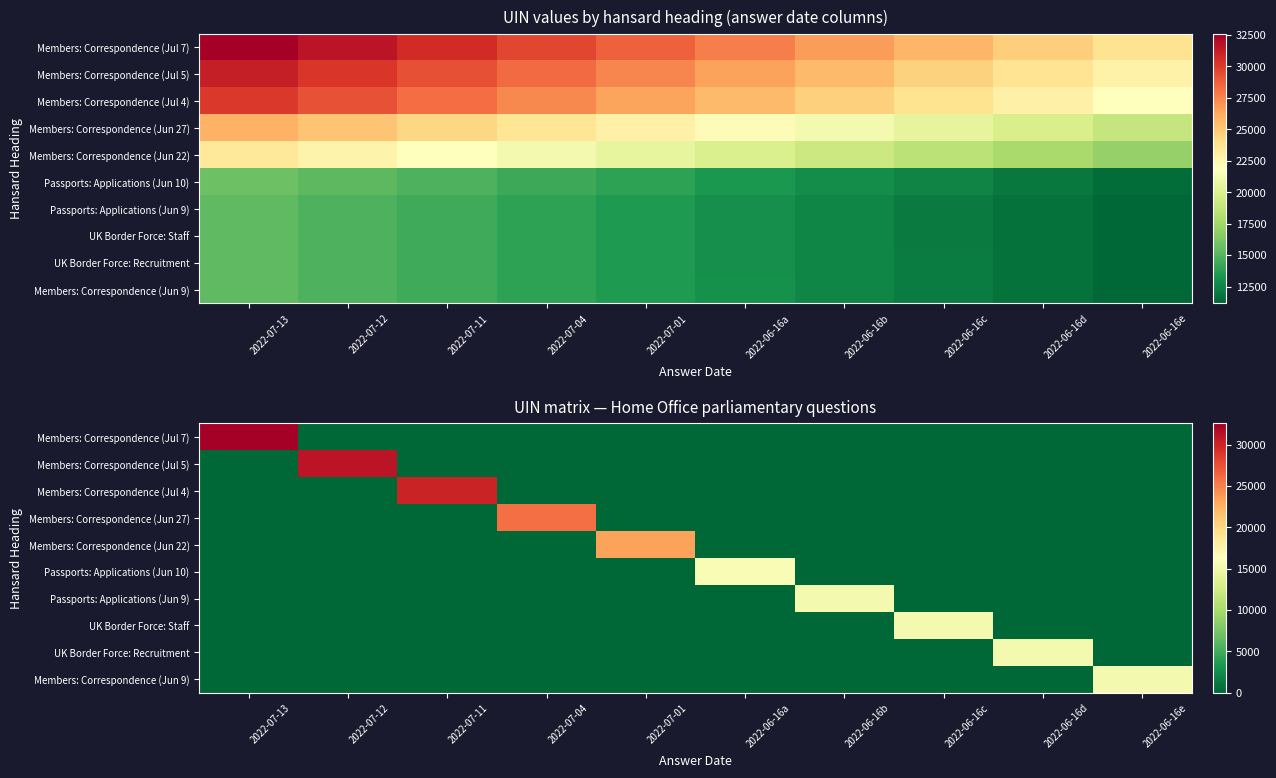

Count the number of data series in this chart.

10